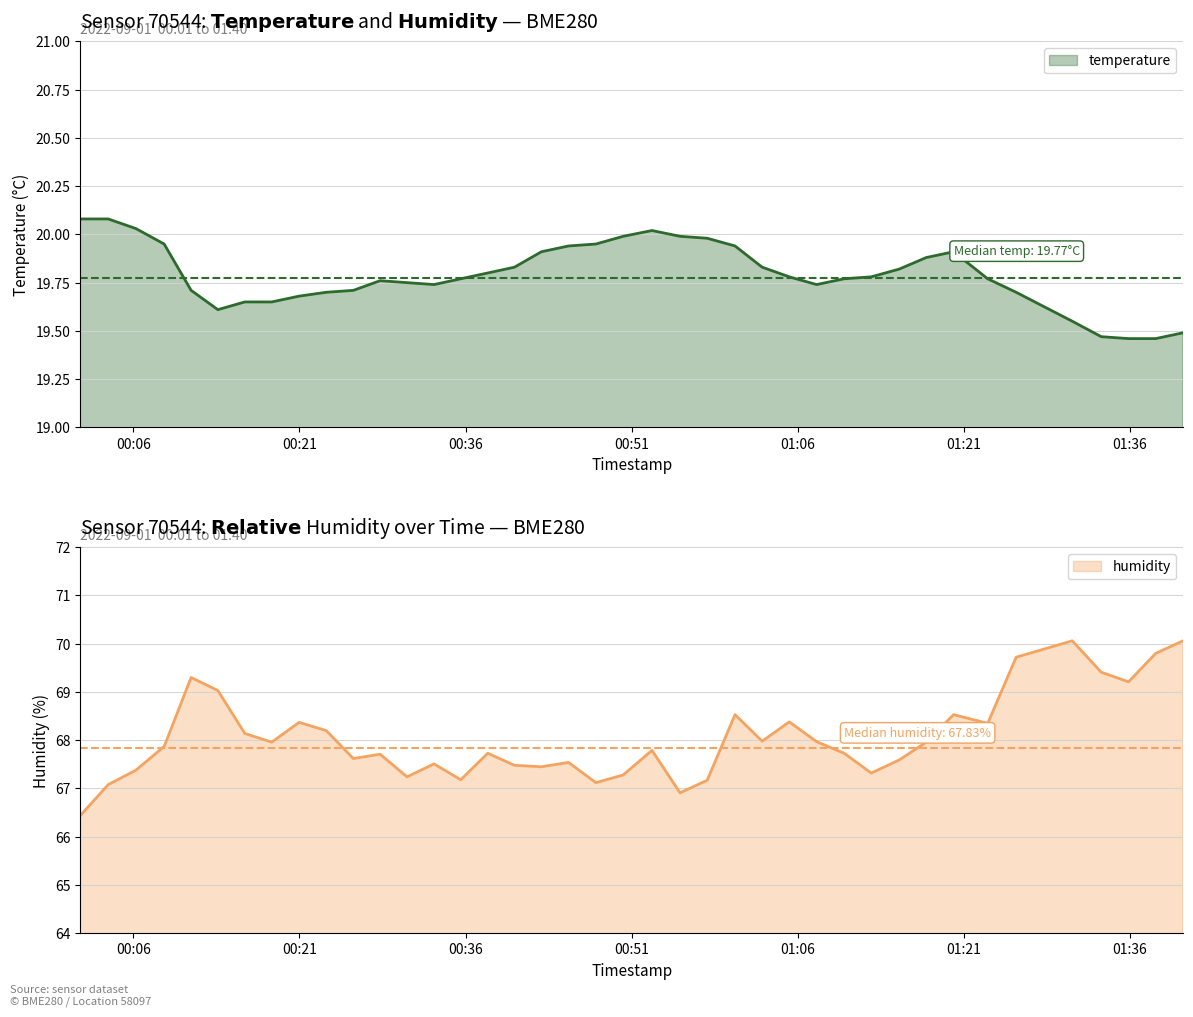

What is the difference between the maximum and minimum values in the humidity series?

3.6